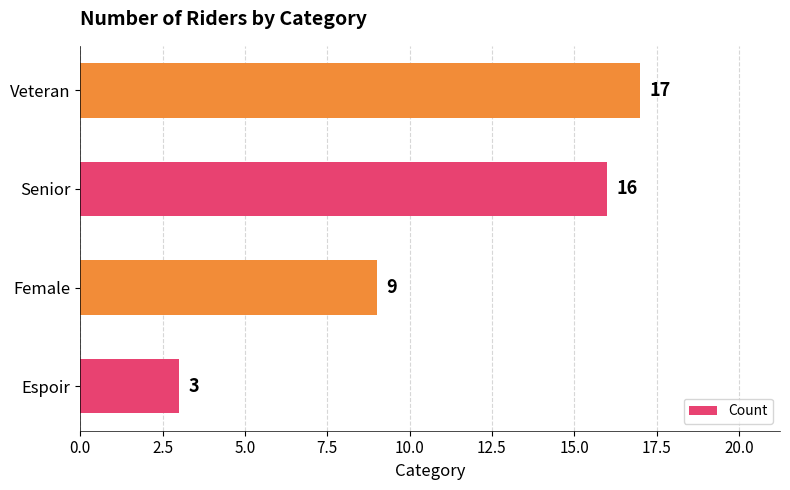

Which has a higher value, Senior or Veteran?

Veteran